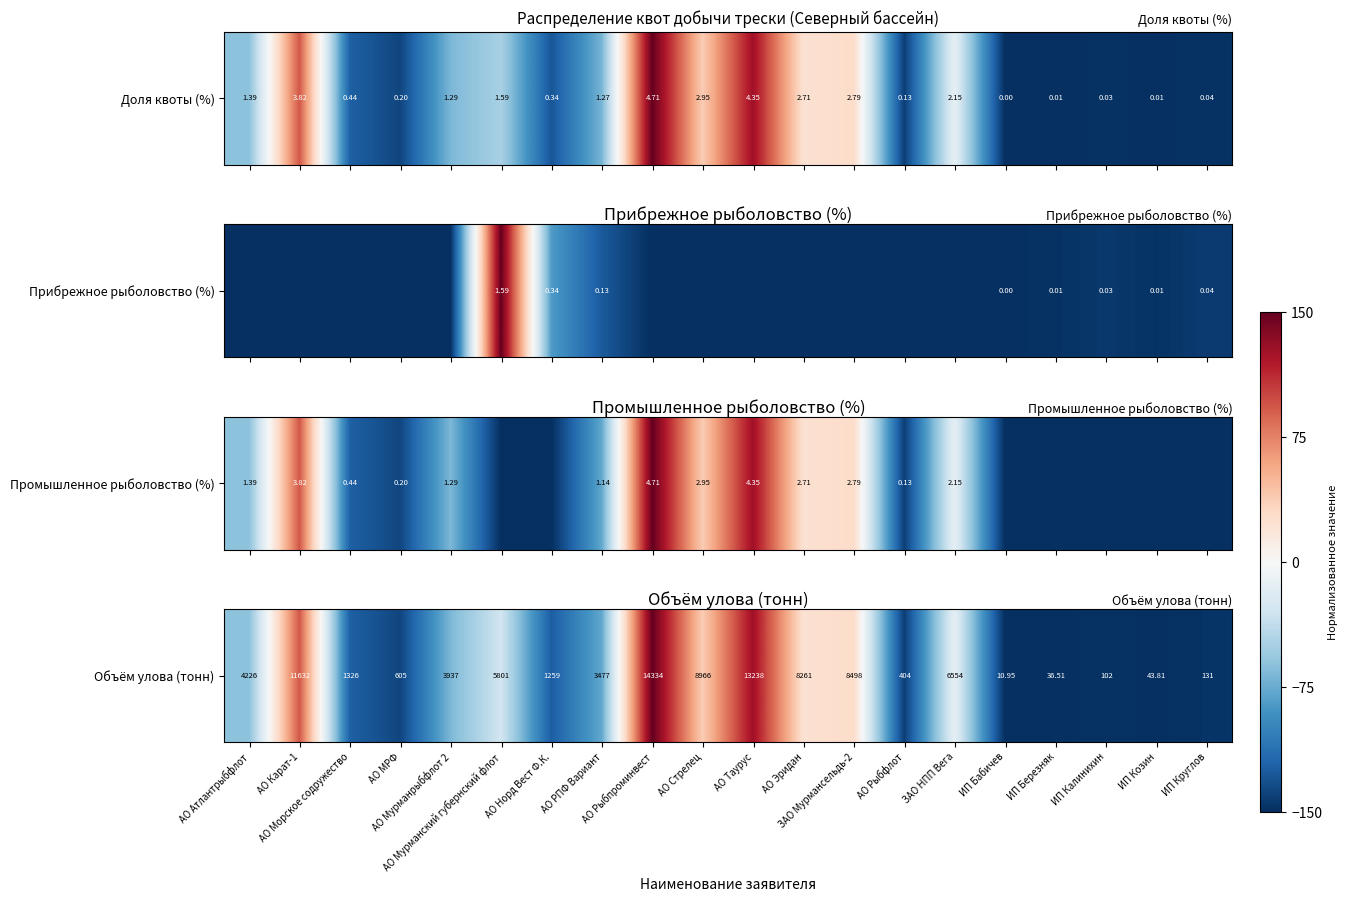

How many negative values are there?

14